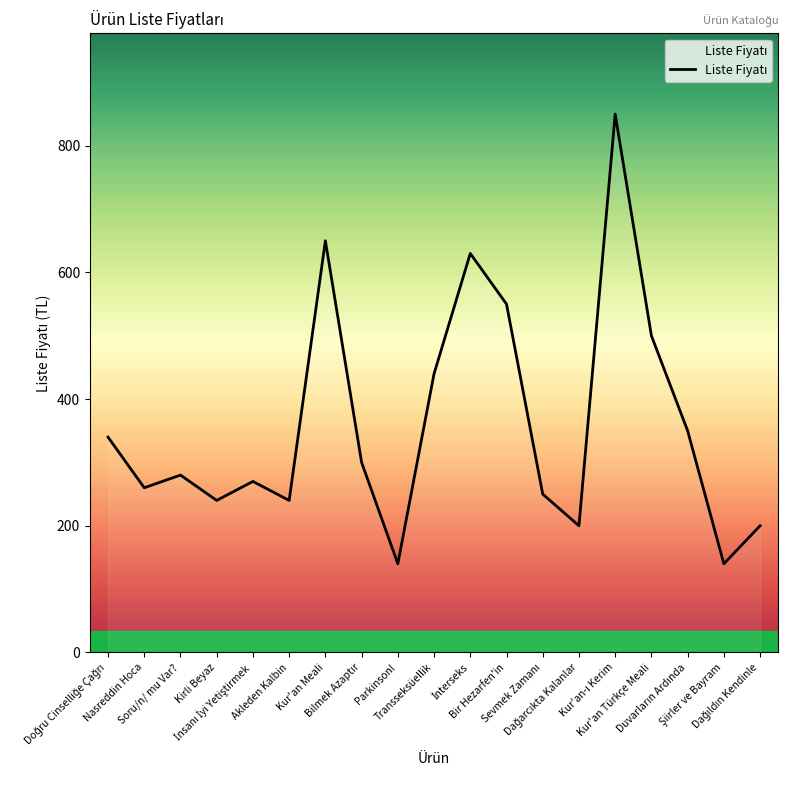

What is the average value?

359